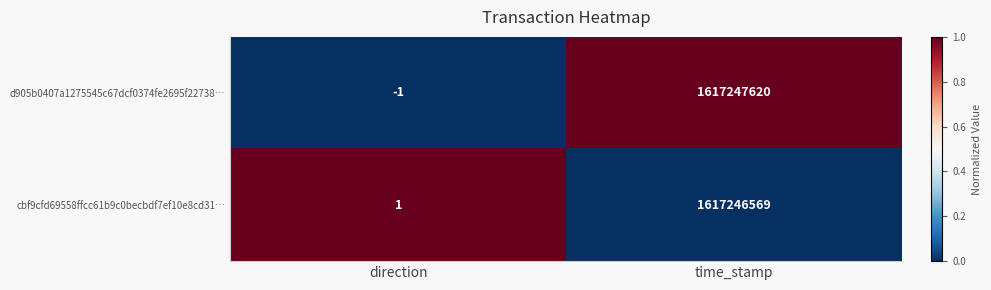

The d905b0407a1275545c67dcf0374fe2695f22738… series shows 1617247620 at time_stamp. True or false?

True